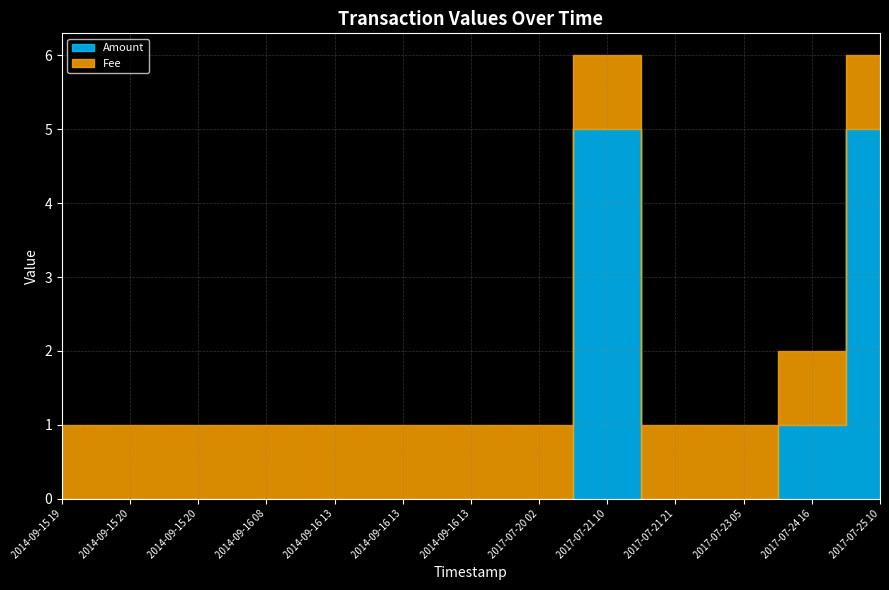

How many lines are shown in the chart?

2